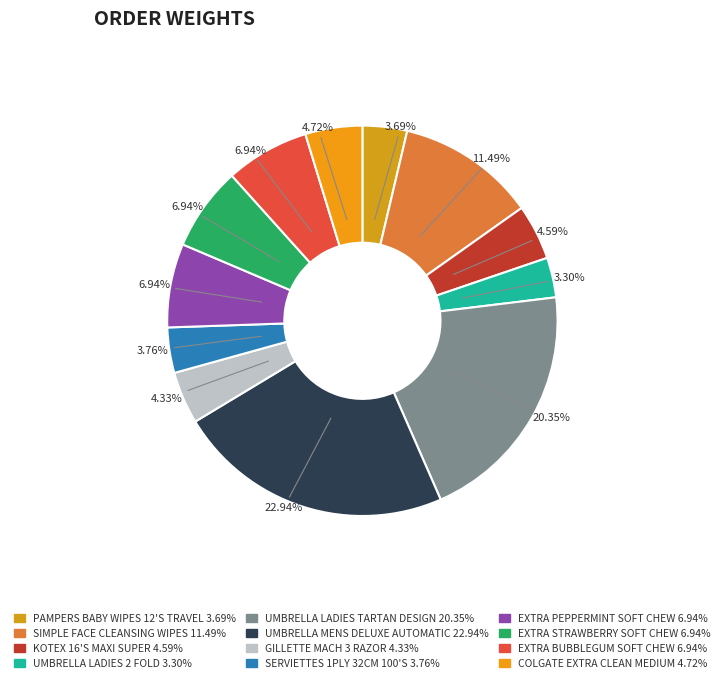

Count the number of slices in the pie.

12